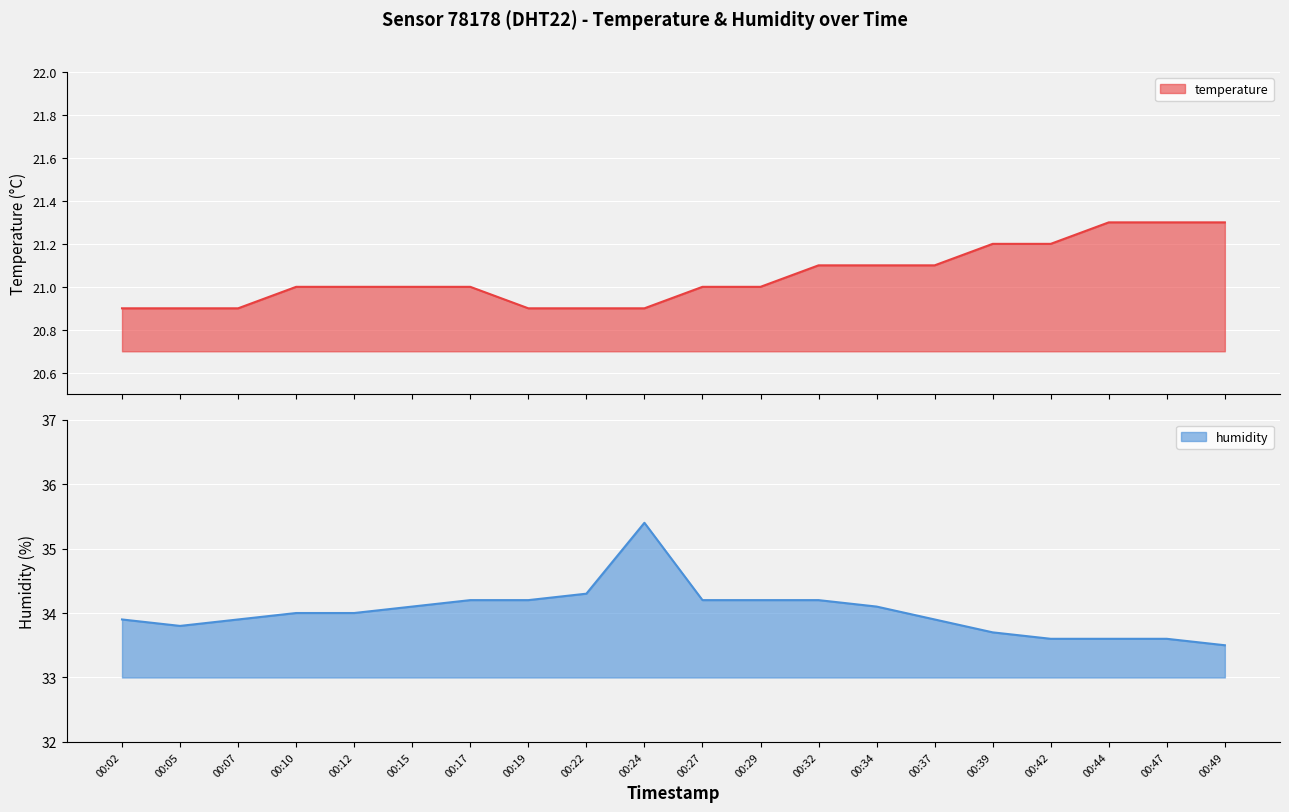

What is the difference between the maximum and minimum values in the humidity series?

1.9